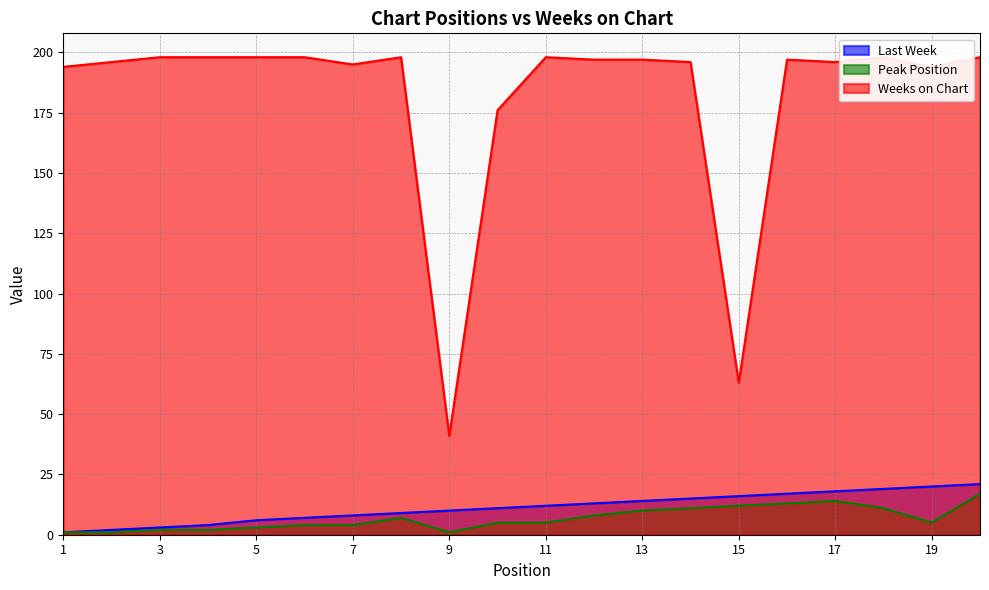

True or false: Last Week and Weeks on Chart cross at least once.

False